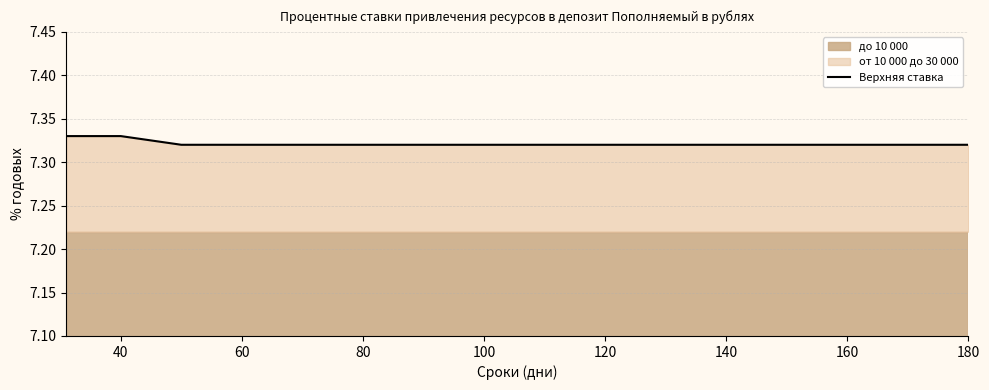

True or false: the data shows 9.9 at 80.

False